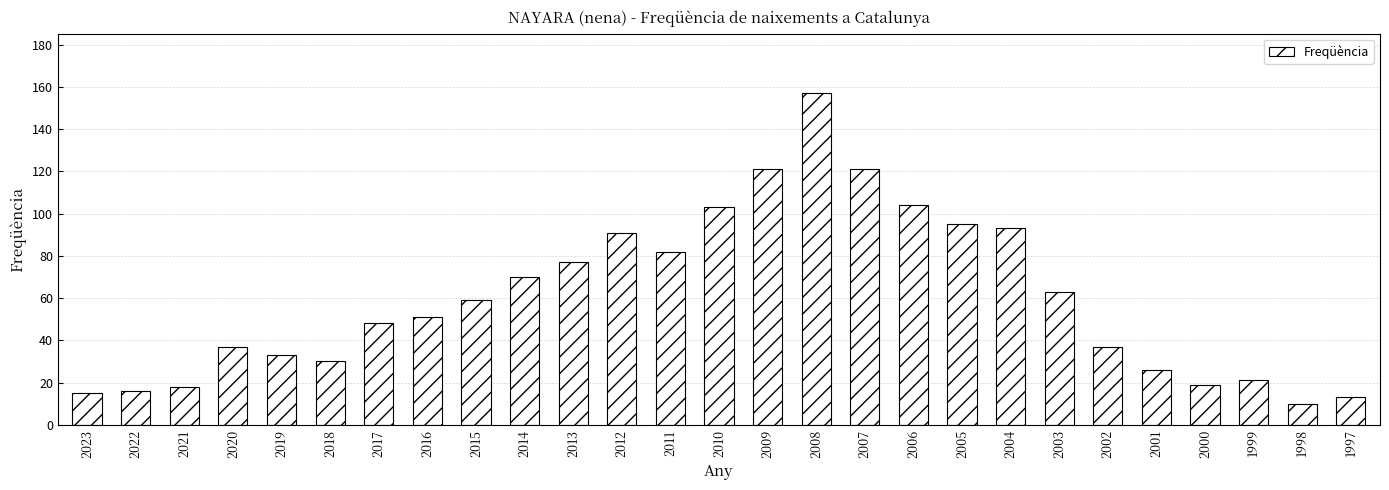

The value at 2011 is 21. True or false?

False